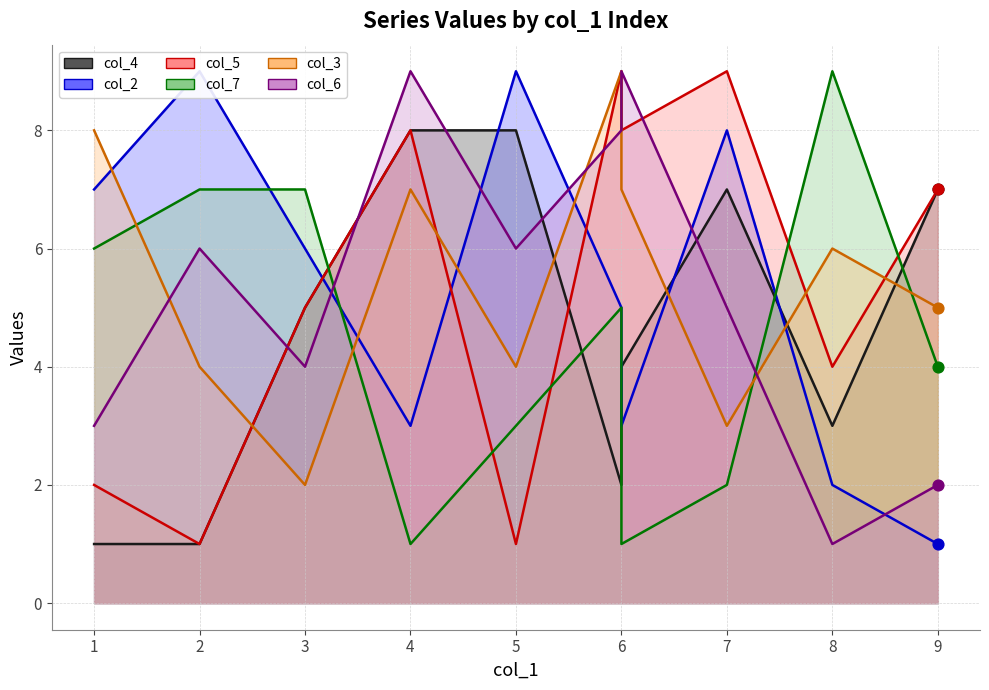

What is the total value across all series at 9?

26